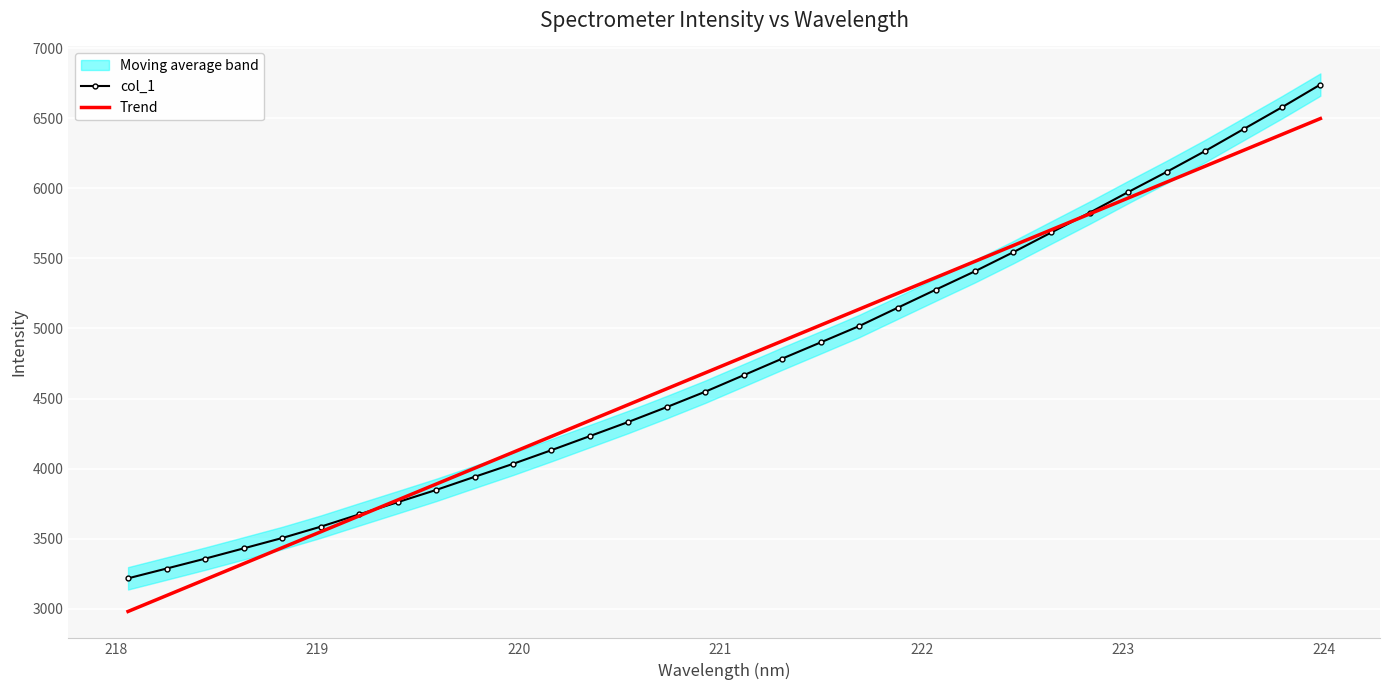

List the series in order of their overall mean, lowest first.

col_1, Trend